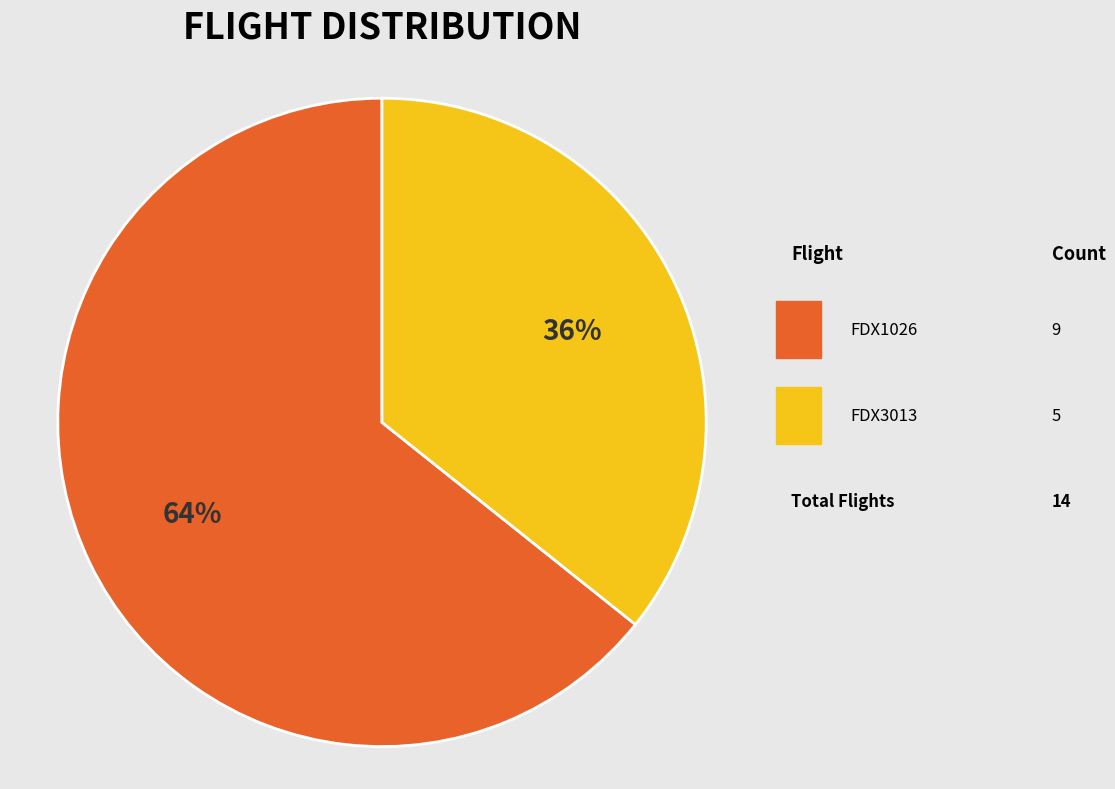

Approximately how many times larger is the value at FDX3013 compared to FDX1026?

0.6